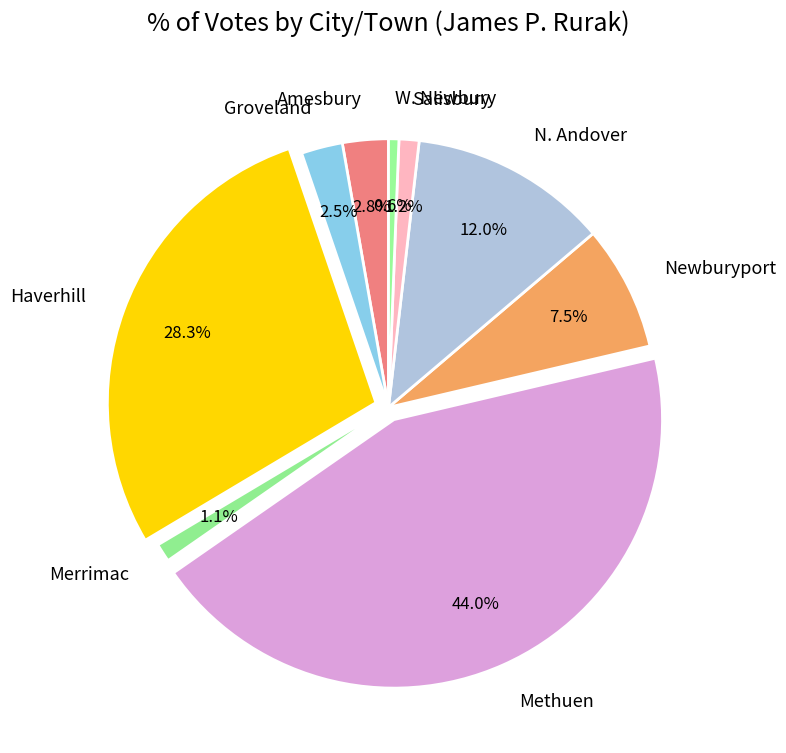

How much of the chart is everything except N. Andover?

88.0%